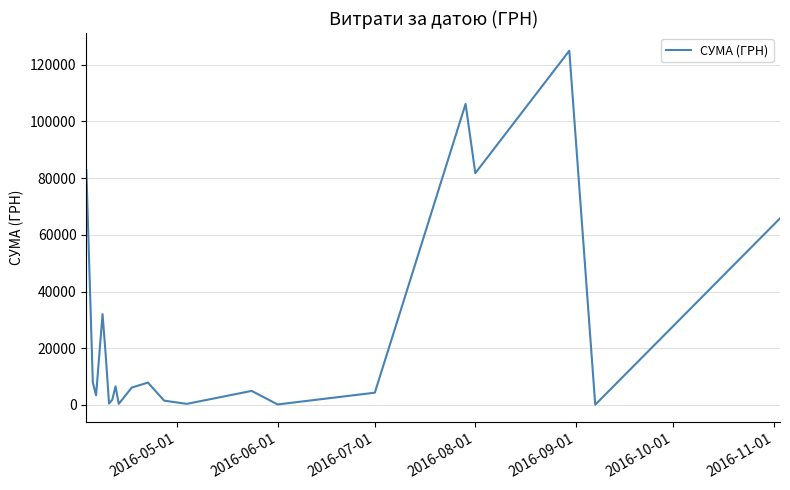

What is the greatest value displayed?

124904.8